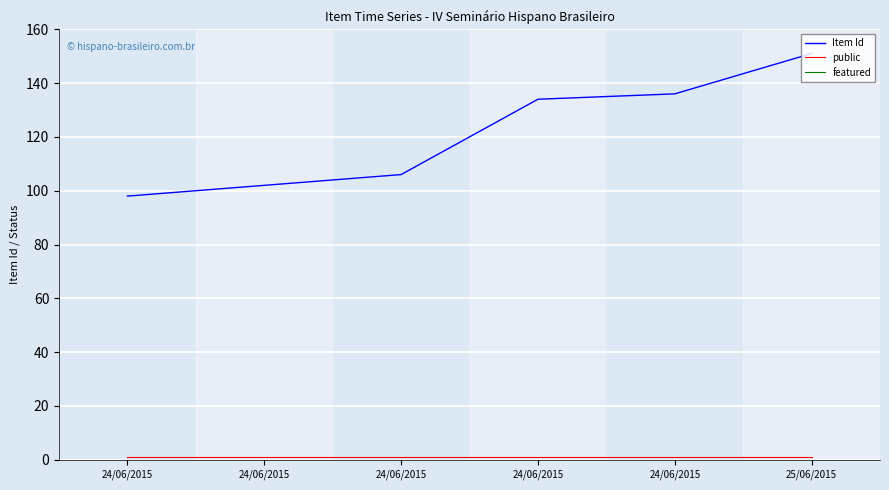

What is the label of the 4th point from the left?

24/06/2015